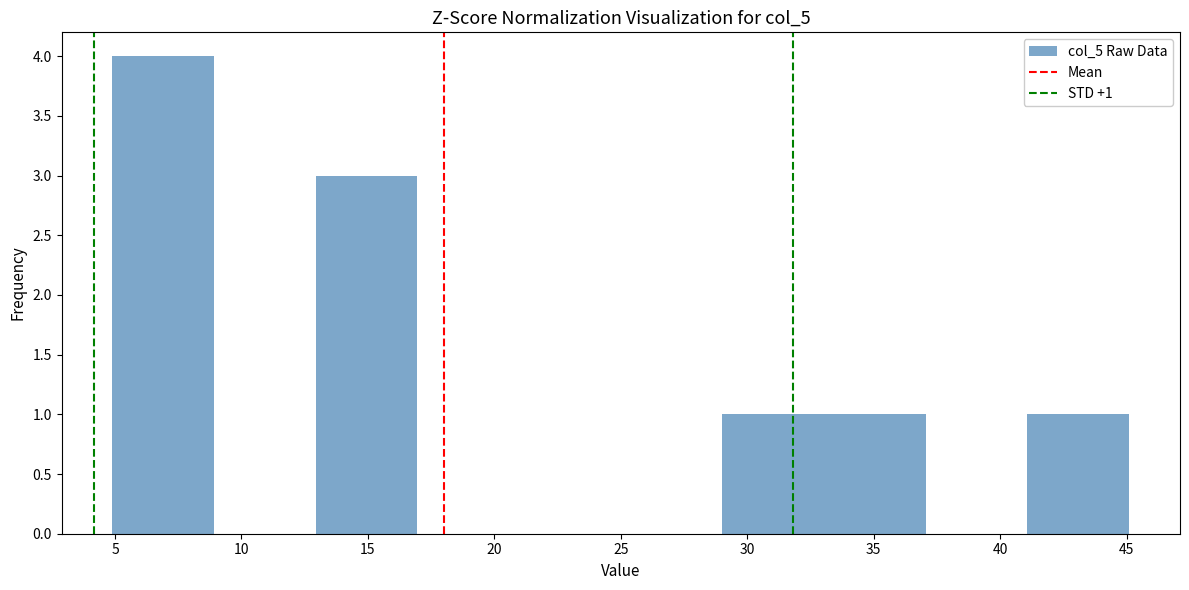

Over which range of the x-axis is the bar tallest?

5 to 9